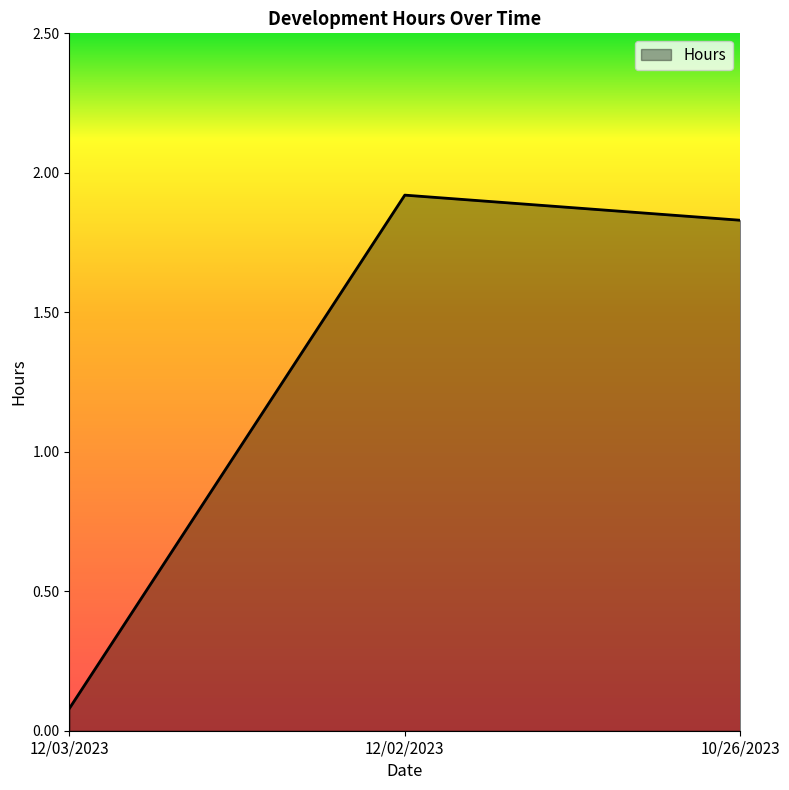

Read the value at 12/02/2023.

1.9